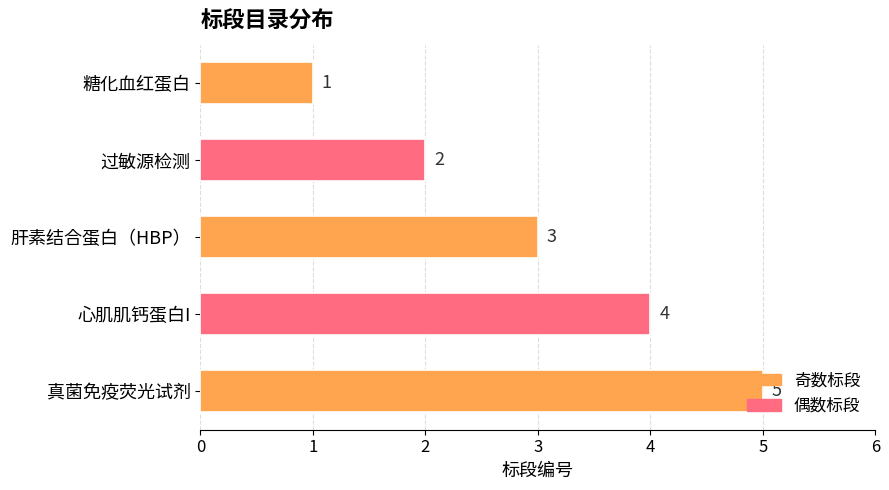

What is the difference between the second highest and minimum values?

3